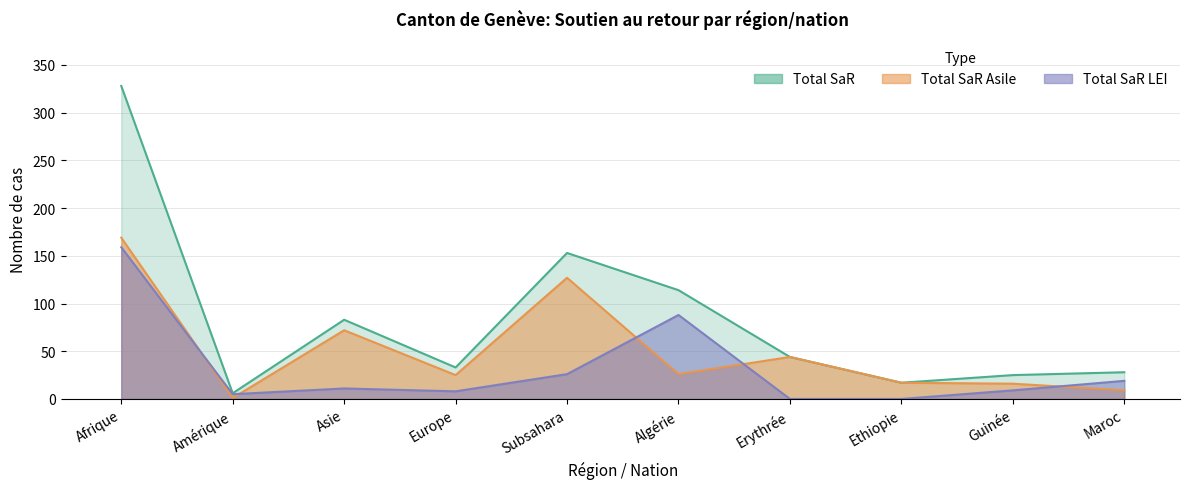

Rank the series by their average value, from lowest to highest.

Total SaR LEI, Total SaR Asile, Total SaR